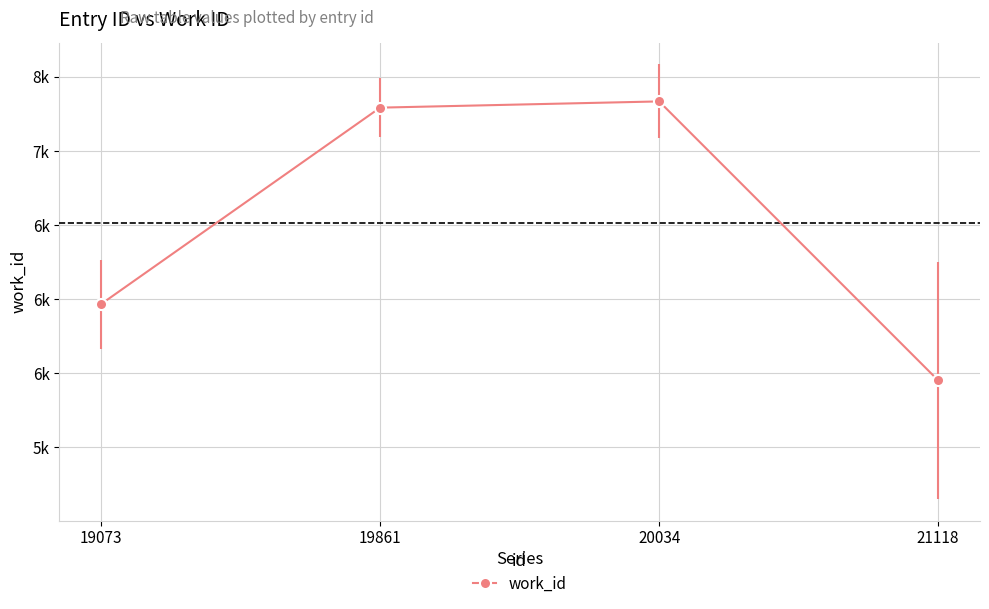

What is the value of the 1st point from the left?

5967